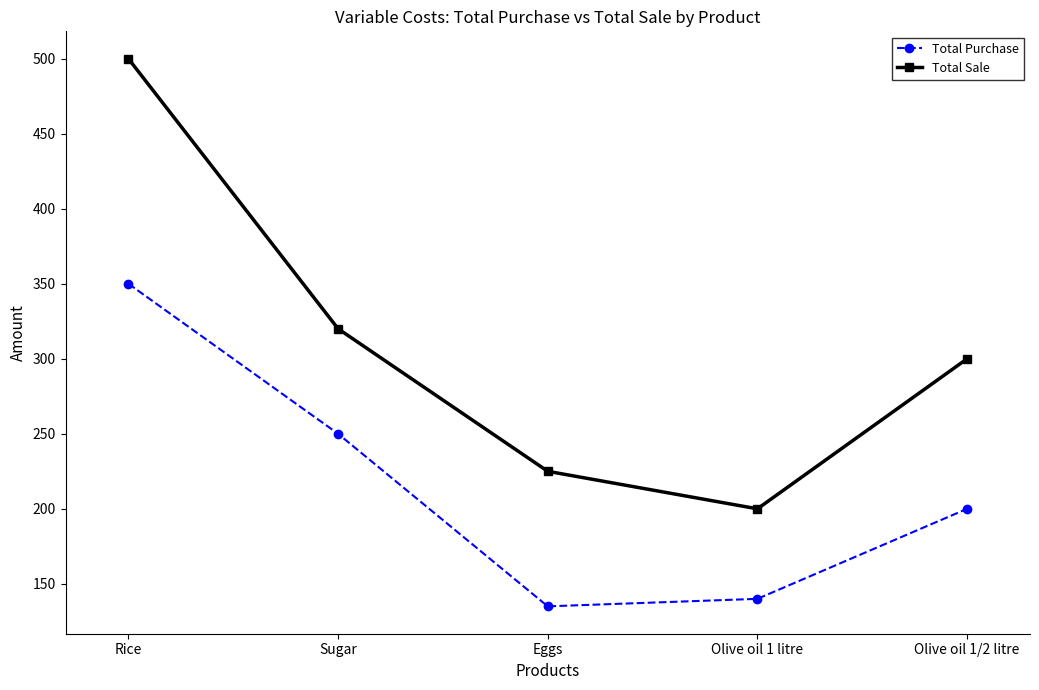

The Total Sale series shows 200 at Olive oil 1 litre. True or false?

True